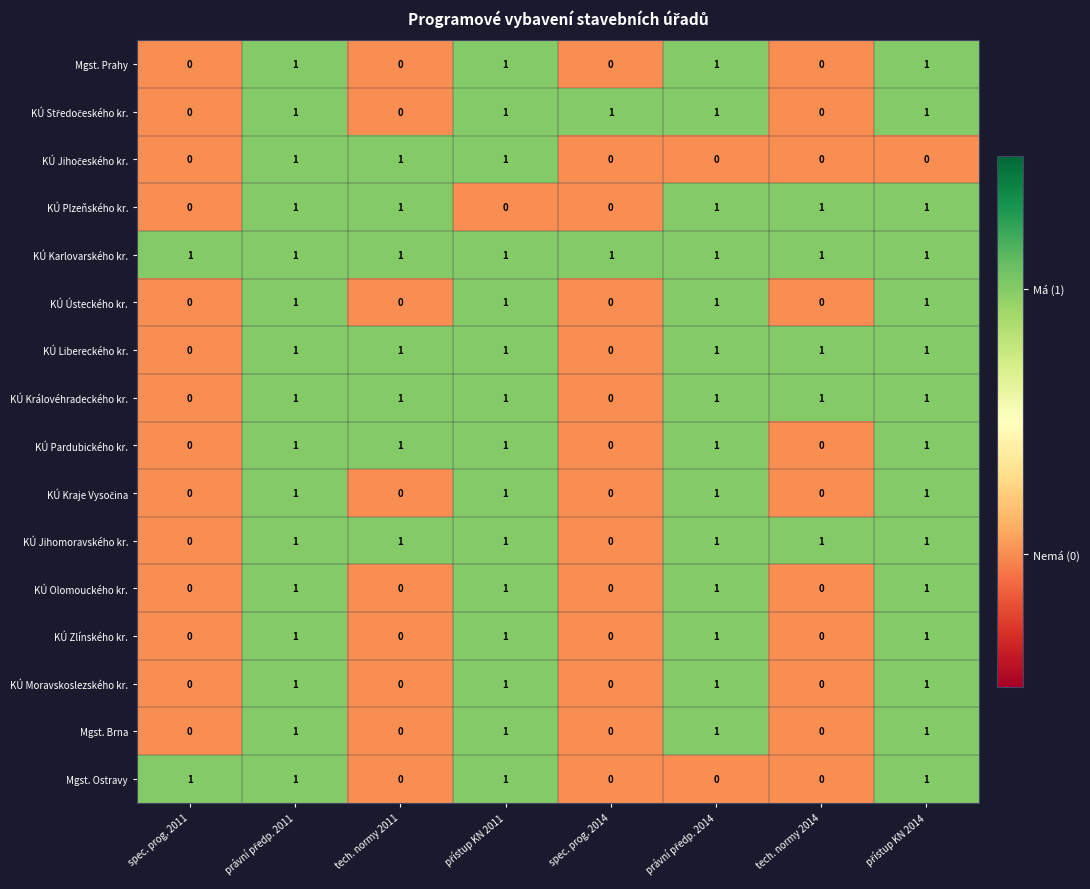

Count the Mgst. Ostravy values in the range 0 to 1.

8